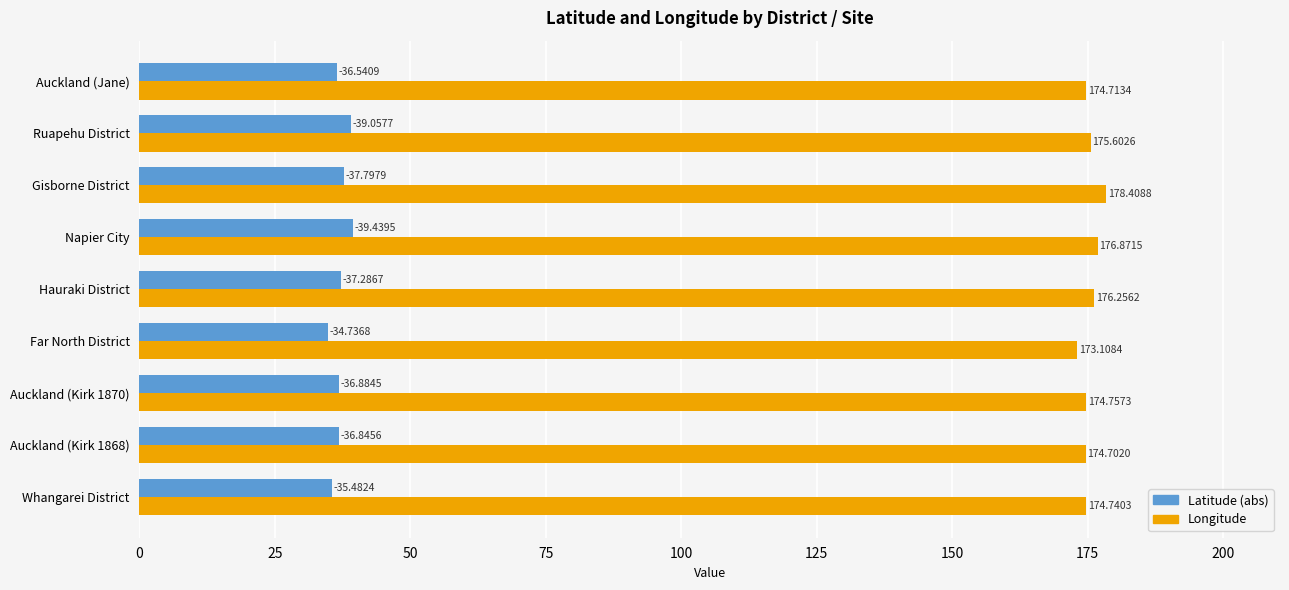

What is the total value across all series at Hauraki District?

213.5